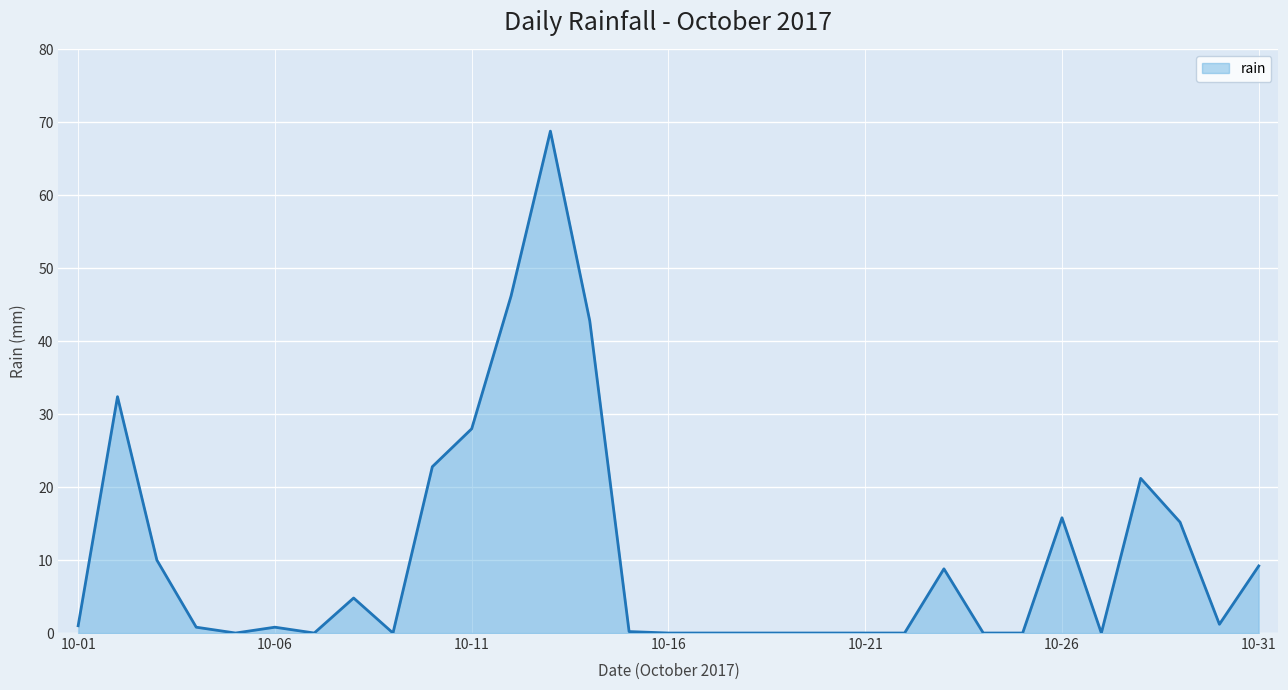

What is the greatest value displayed?

68.8